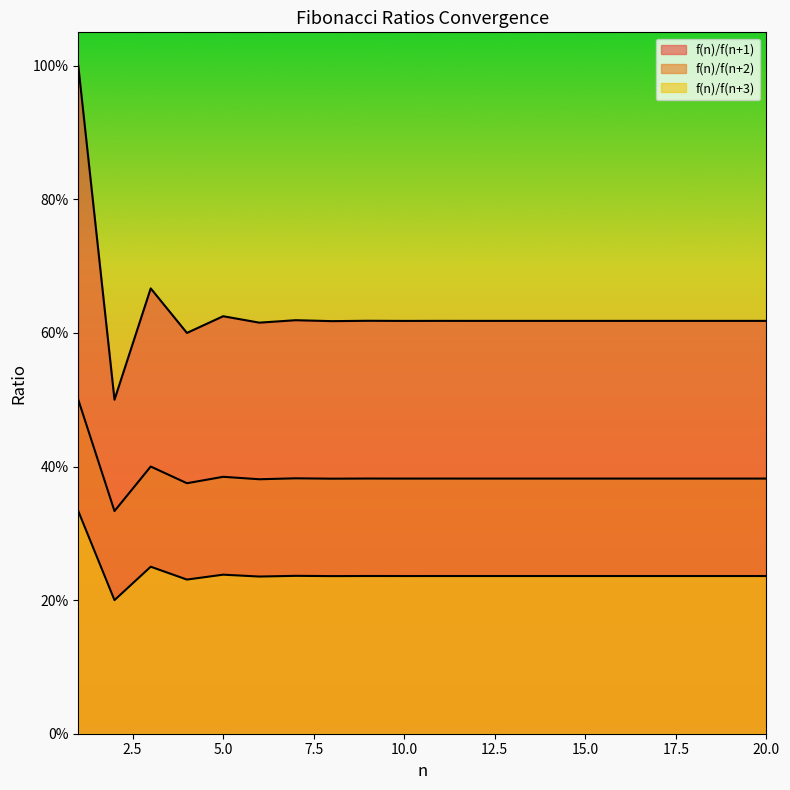

How many lines are shown in the chart?

3